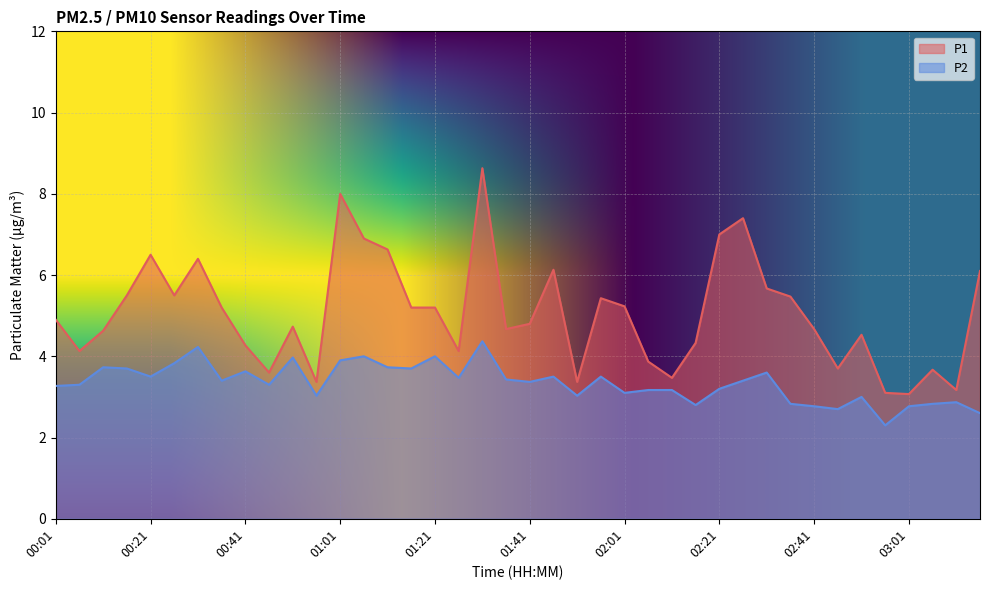

Rank the series by their maximum value, from highest to lowest.

P1, P2